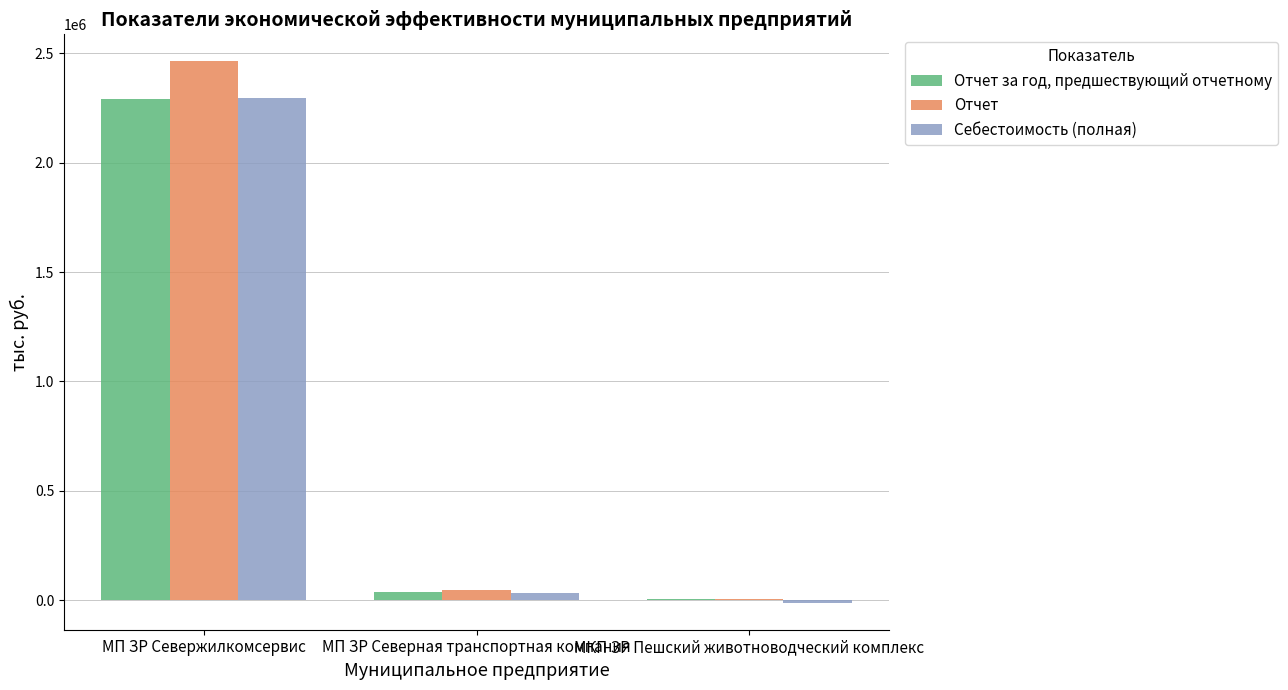

At which category is the sum across all series the highest?

МП ЗР Севержилкомсервис